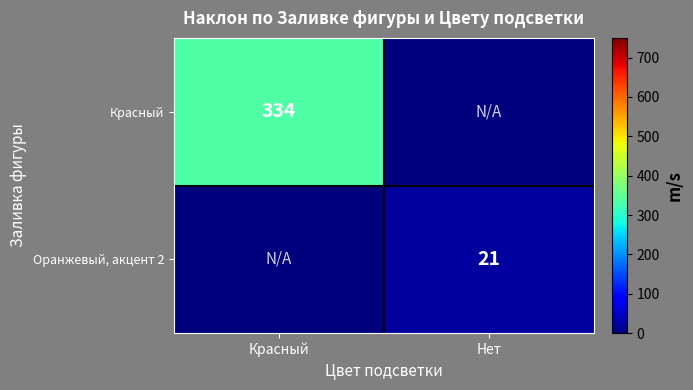

Is it true that Красный equals 334 at Красный?

True